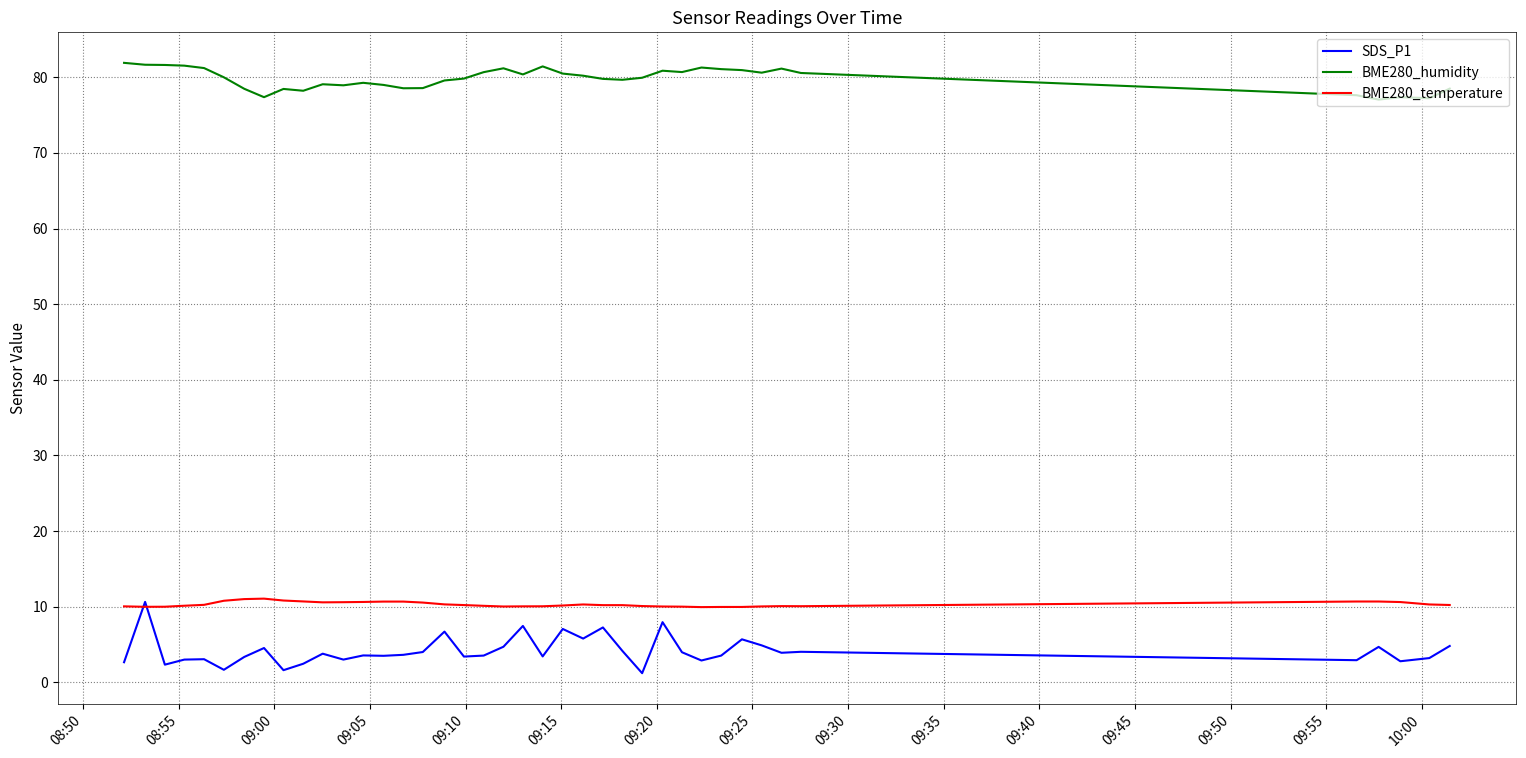

True or false: BME280_humidity and BME280_temperature intersect in this chart.

False